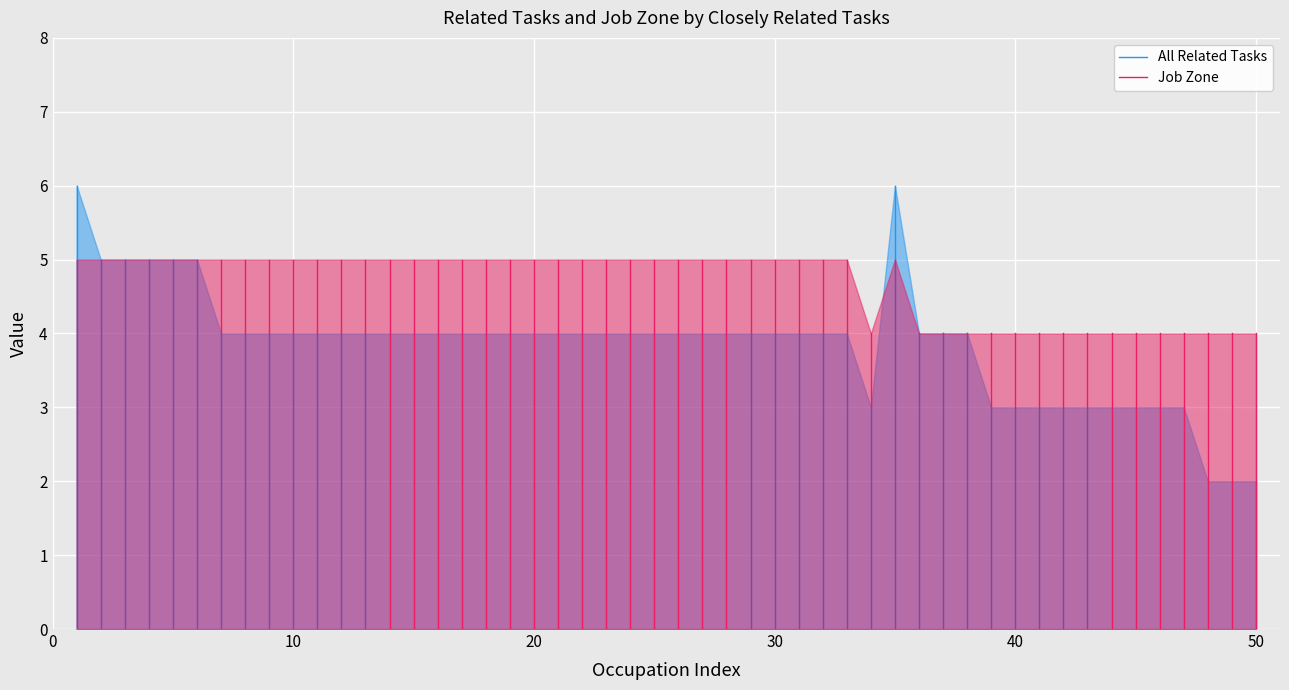

List the series in order of their peak value, lowest first.

Job Zone, All Related Tasks